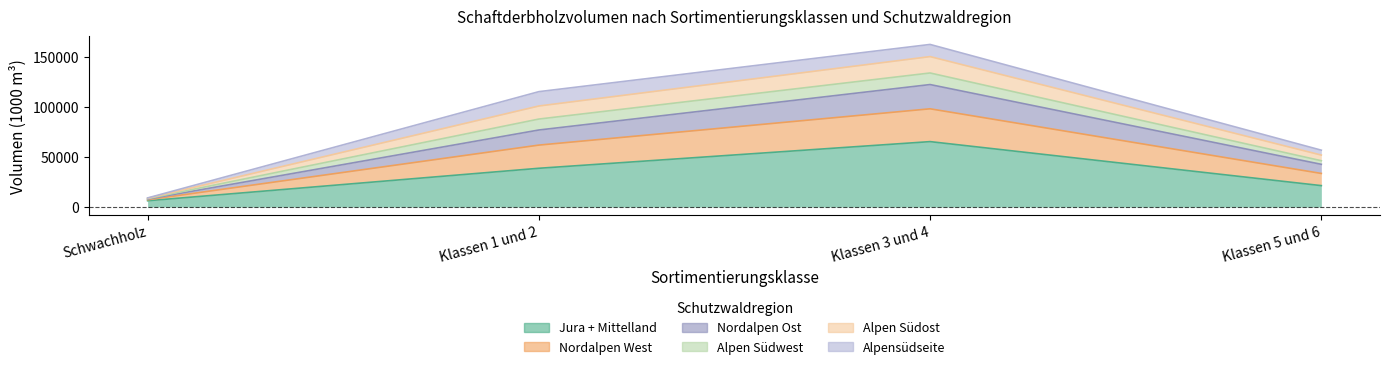

What is the difference between the second highest and minimum values in the Nordalpen Ost series?

68983